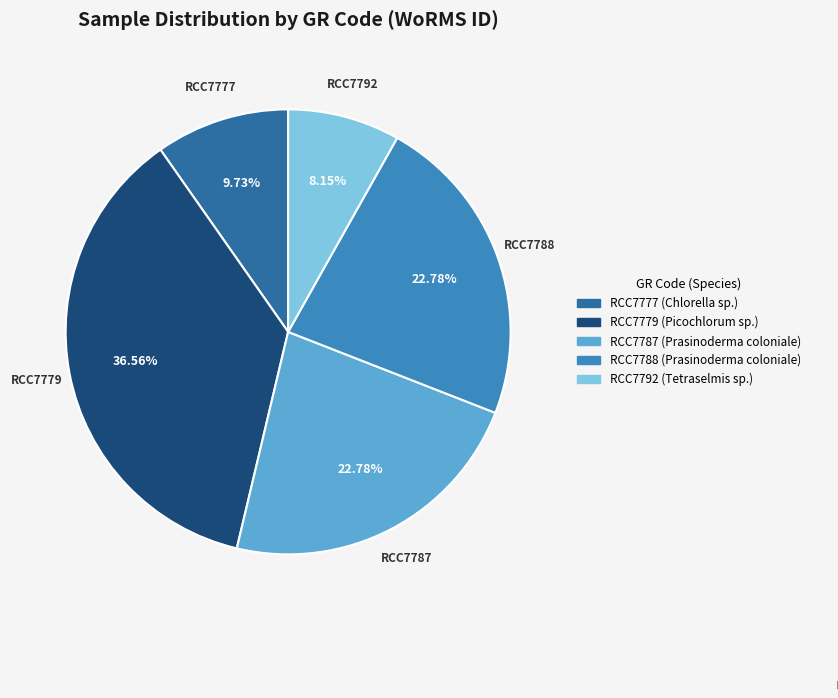

Which slice is the smallest?

RCC7792